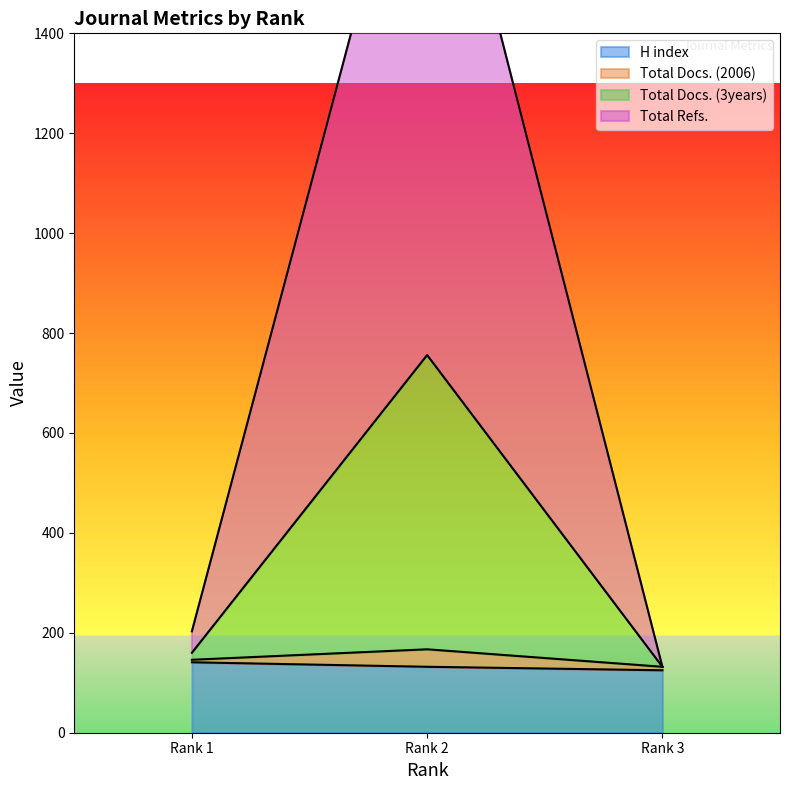

Which category has the lowest value in the Total Docs. (3years) series?

Rank 3